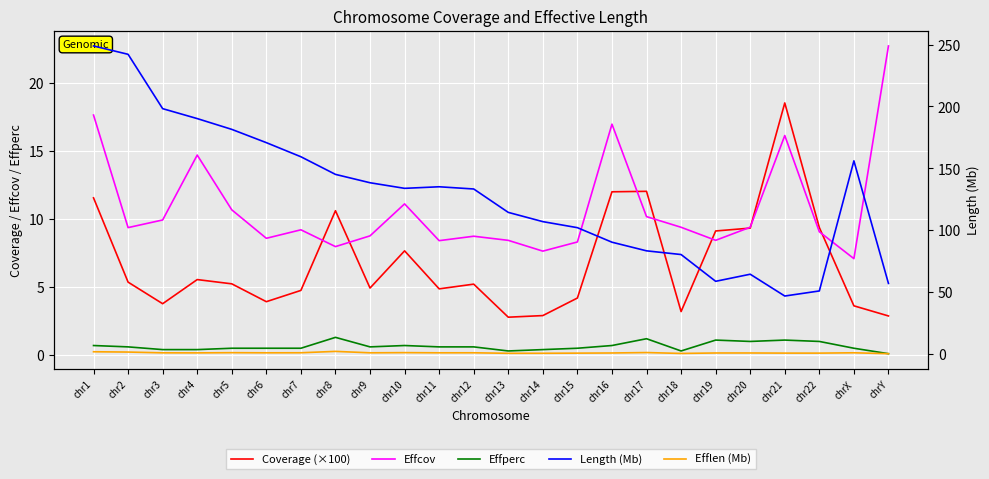

What is the approximate value of Efflen (Mb) at chr2?

1.4